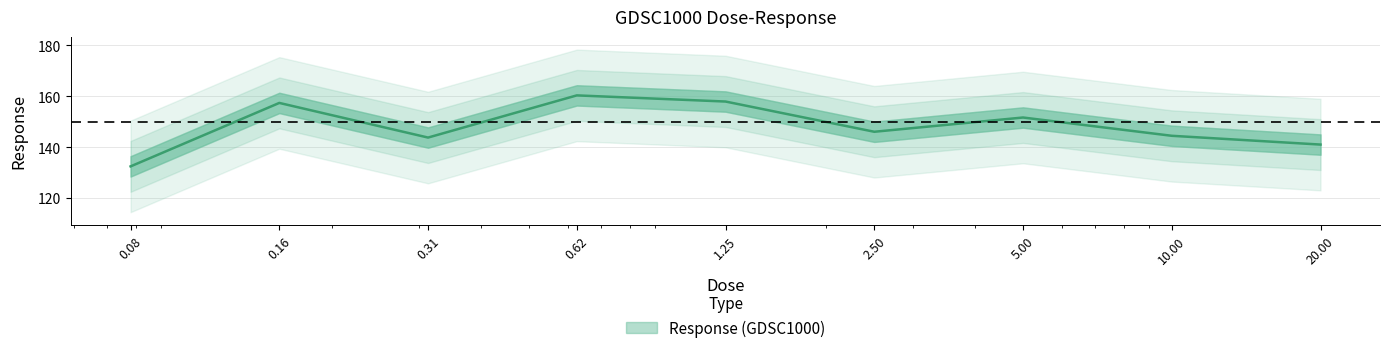

Approximately how many times larger is the value at 10.00 compared to 0.16?

0.9